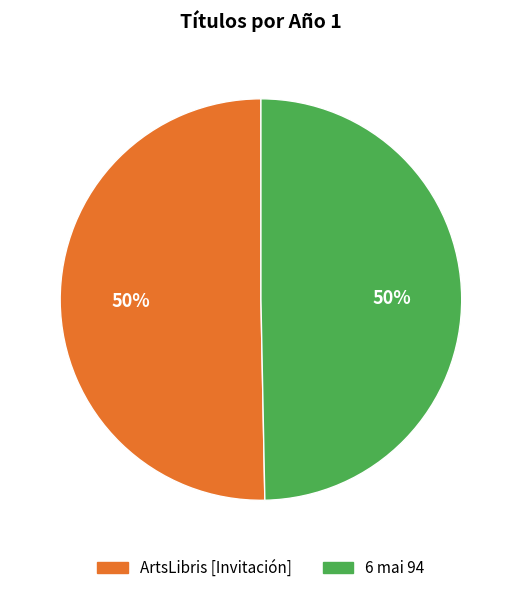

To the nearest percent, what is the combined percentage of 6 mai 94 and ArtsLibris [Invitación]?

100%